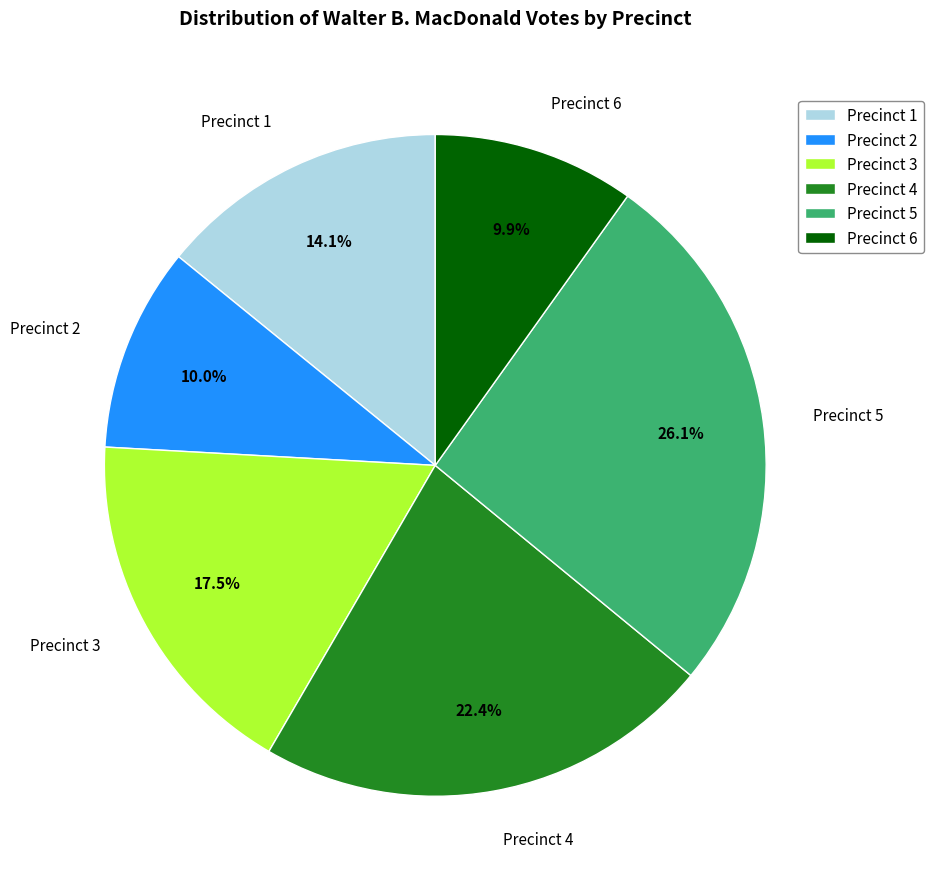

To the nearest percent, what is the difference between the largest and smallest slice percentages?

16%